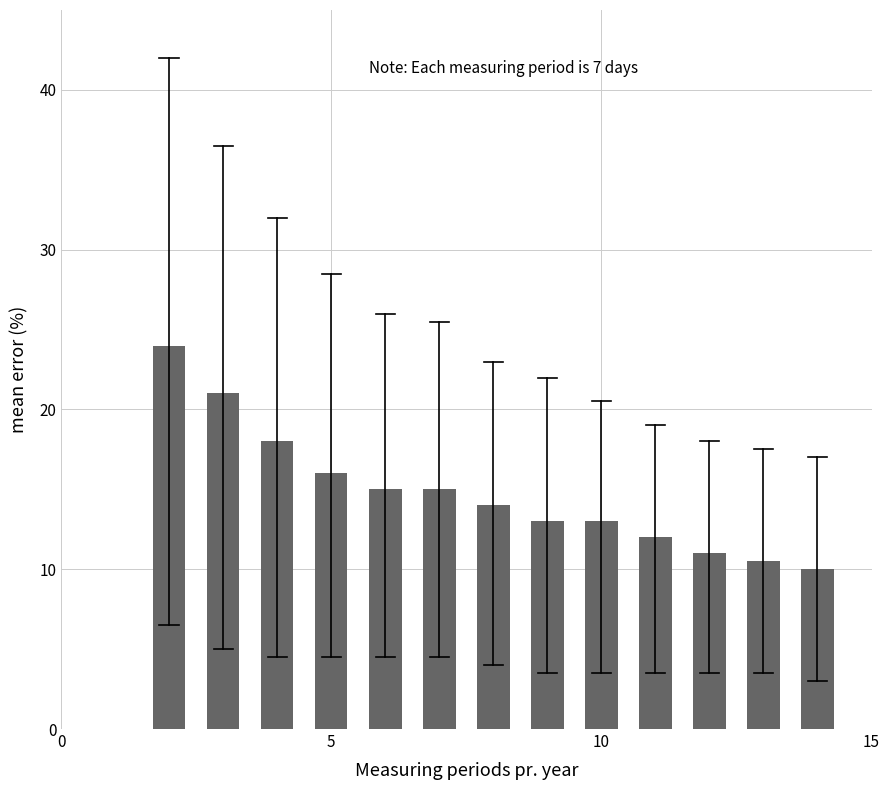

What is the value of the 4th bar from the left?

16.0